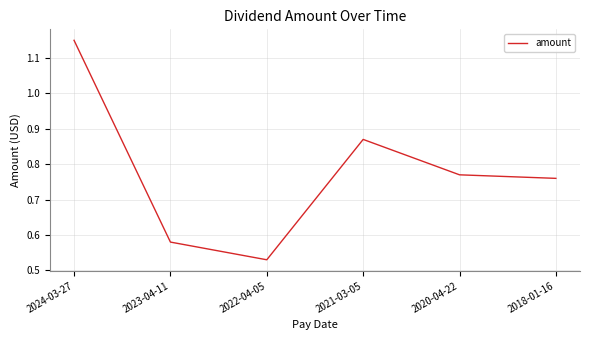

Count the number of data series in this chart.

1